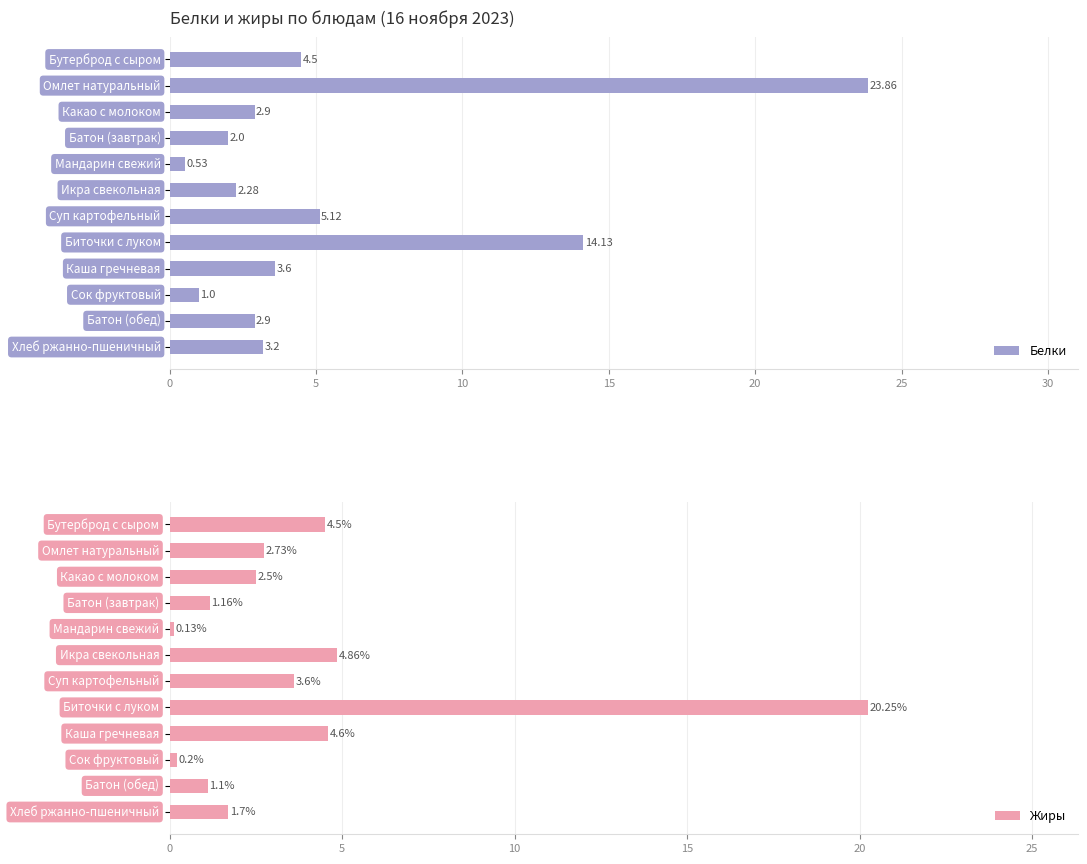

What is the difference between the second highest and second lowest values in the Белки series?

13.1